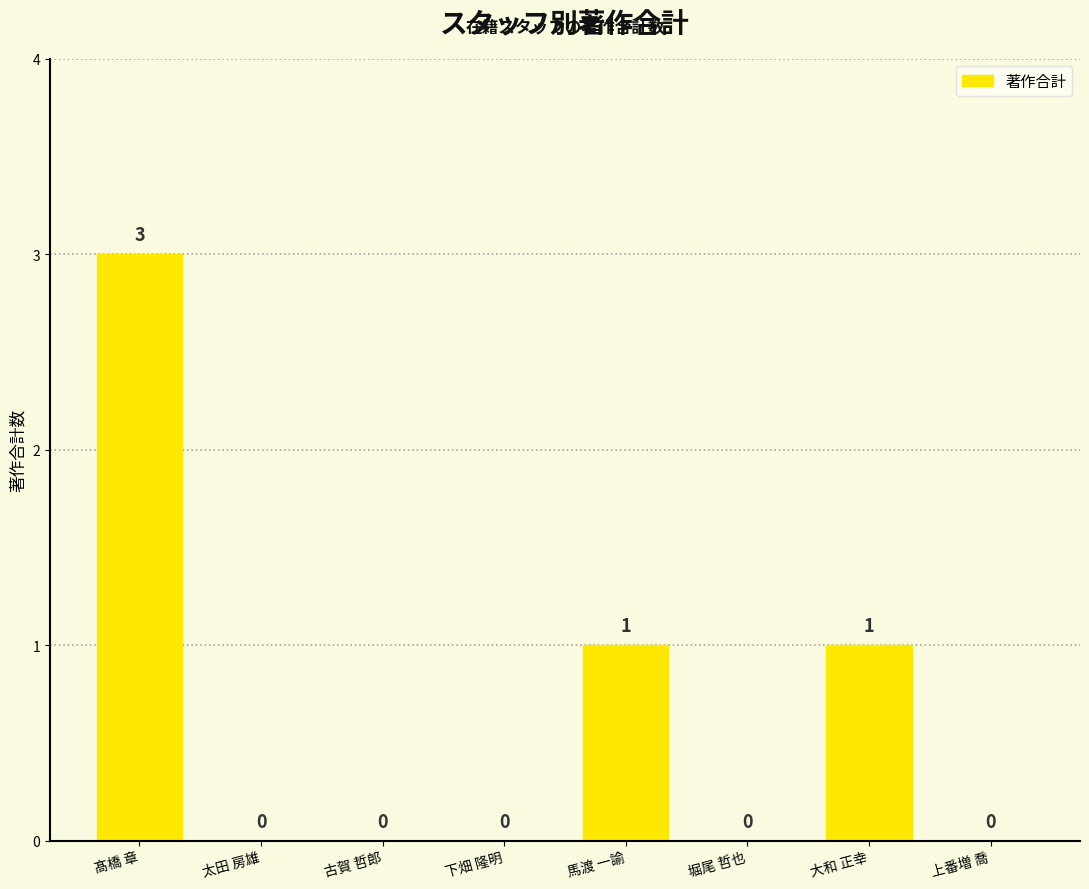

At which category does the chart reach its peak across all series?

髙橋 章